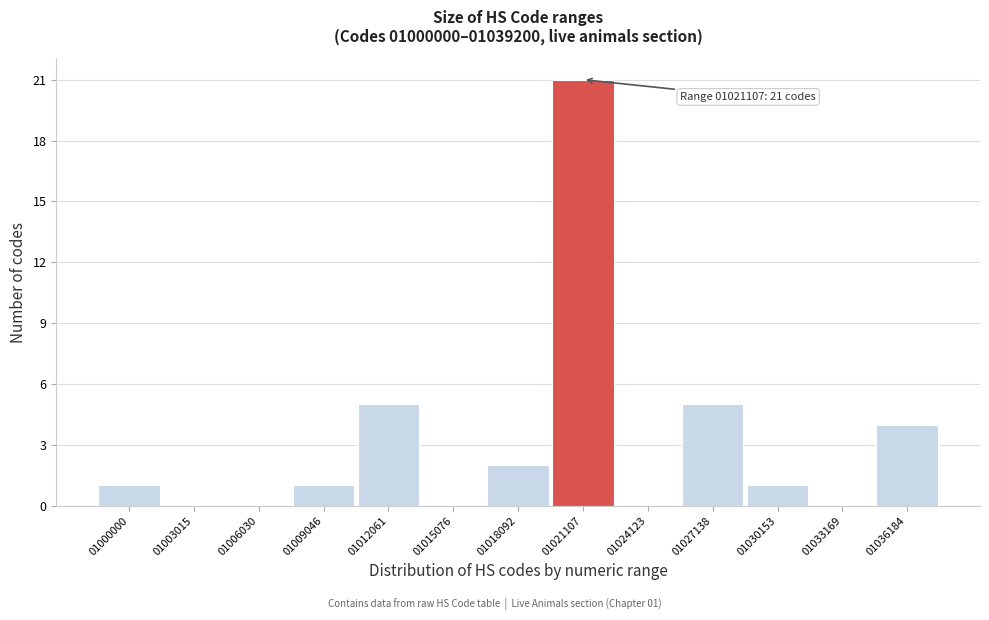

Reading left to right, list all the values displayed in this chart.

01000000=1	01003015=0	01006030=0	01009046=1	01012061=5	01015076=0	01018092=2	01021107=21	01024123=0	01027138=5	01030153=1	01033169=0	01036184=4